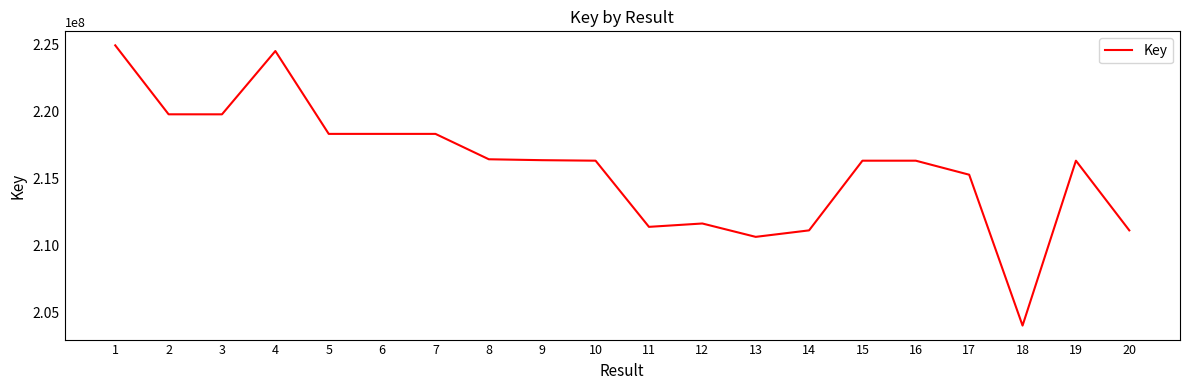

What is the approximate value at 15, to the nearest 50?

216354600